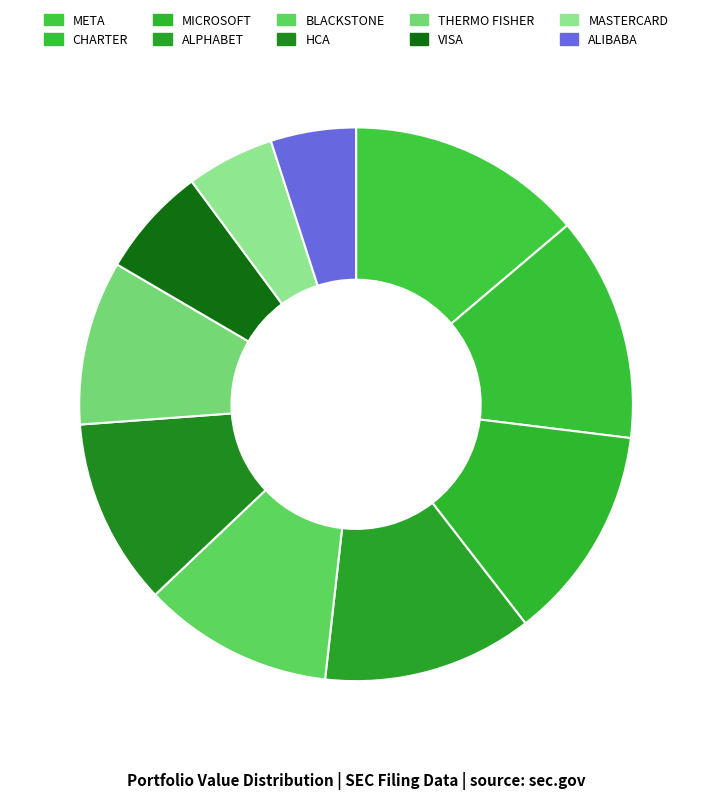

To the nearest percent, what is the difference between the largest and smallest slice percentages?

9%